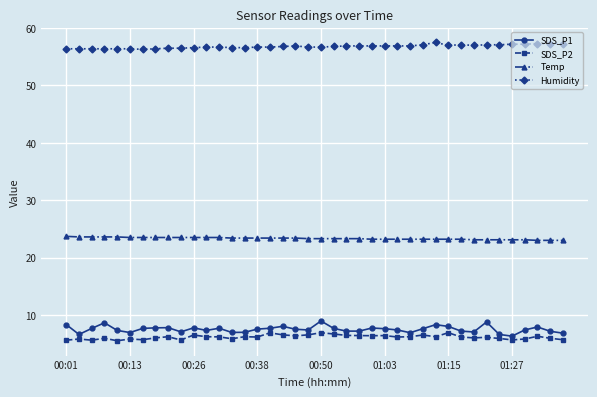

Which series has the largest range (max minus min)?

SDS_P1